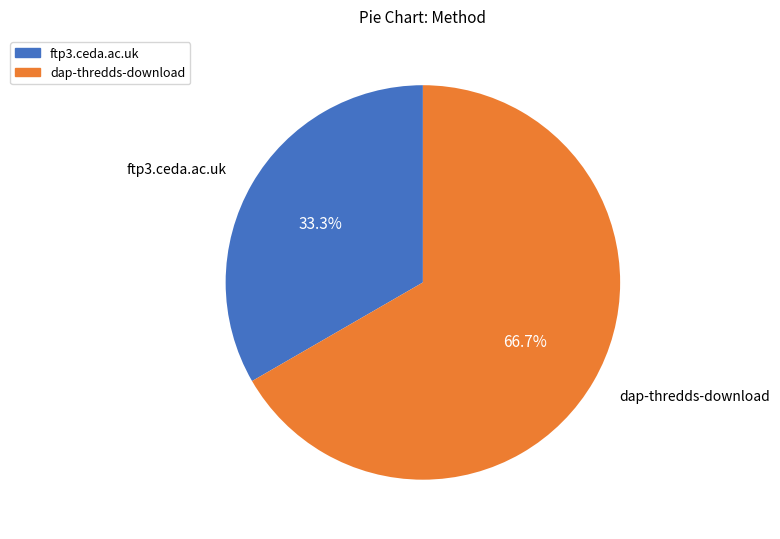

Rank the categories by value from lowest to highest.

ftp3.ceda.ac.uk, dap-thredds-download